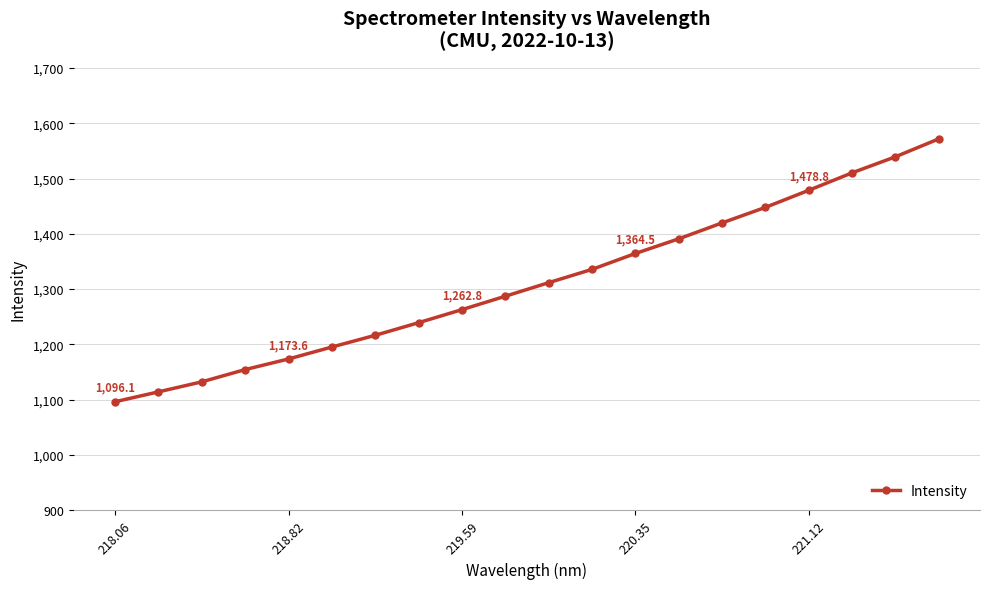

True or false: the data has more than 2 interior local peaks.

False